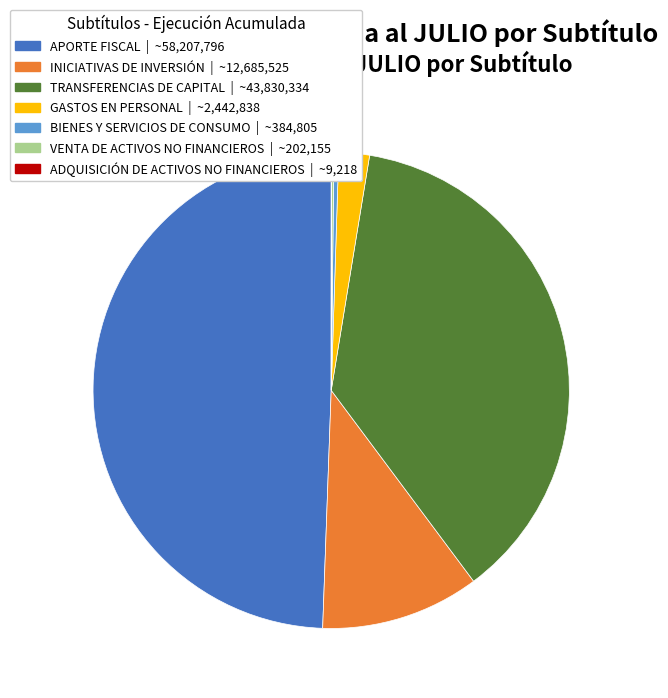

Which has a higher value, APORTE FISCAL or INICIATIVAS DE INVERSIÓN?

APORTE FISCAL